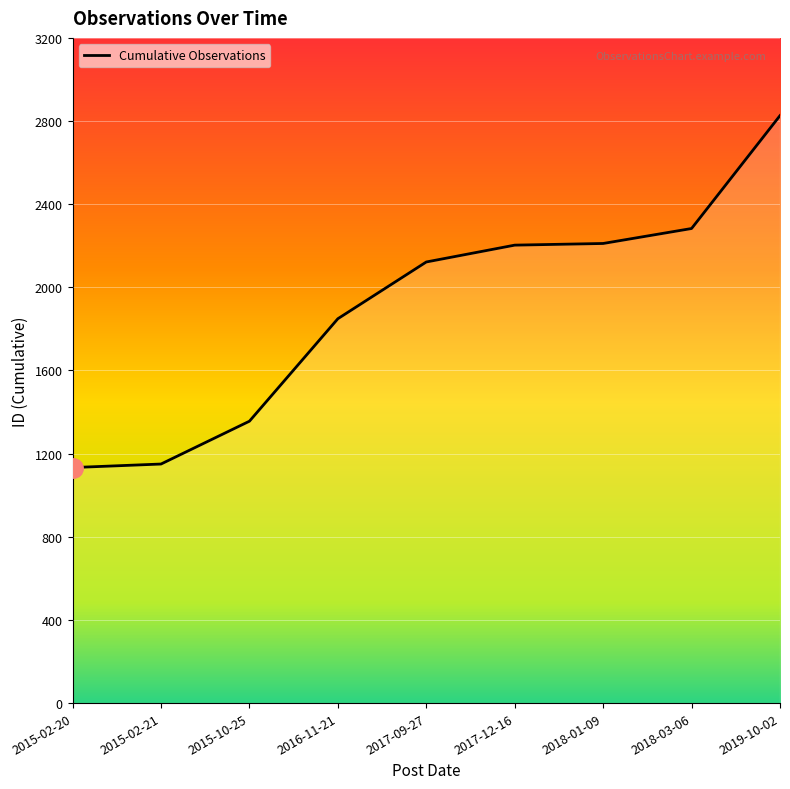

At which label does the data first exceed 2122?

2017-12-16